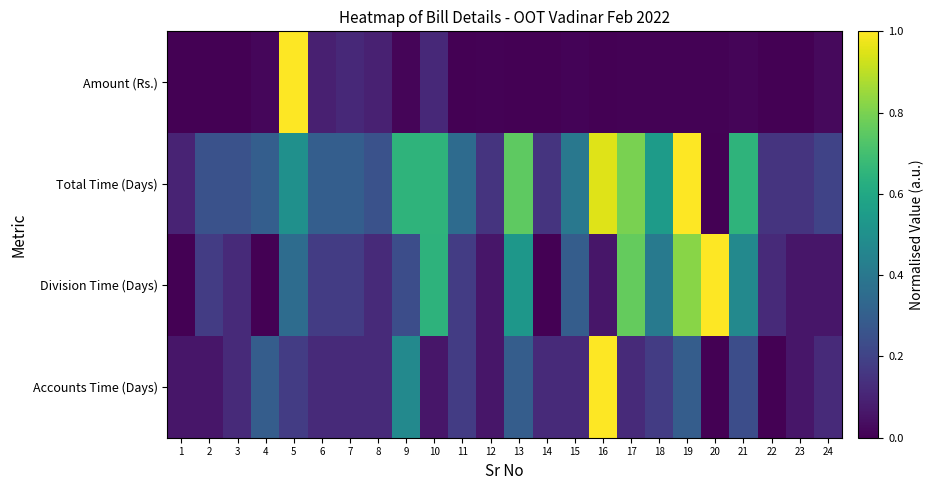

At which category is the sum across all series the highest?

19